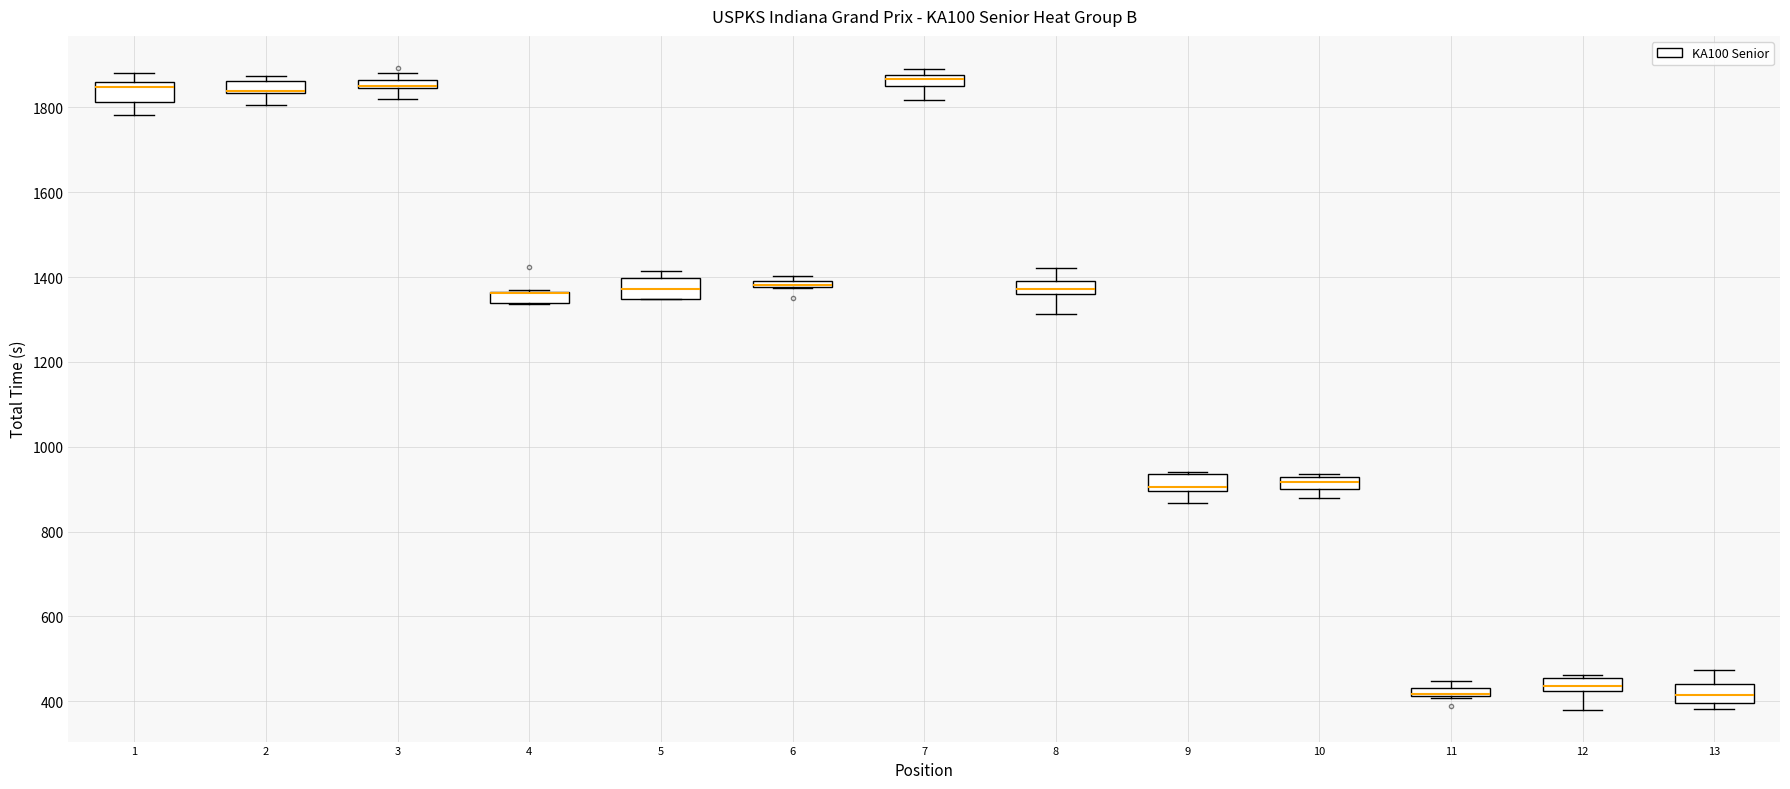

Where is the upper edge of the box at x = 1 on the y-axis? The values are not printed on the chart, so give them approximately, as read against the axis.

1860